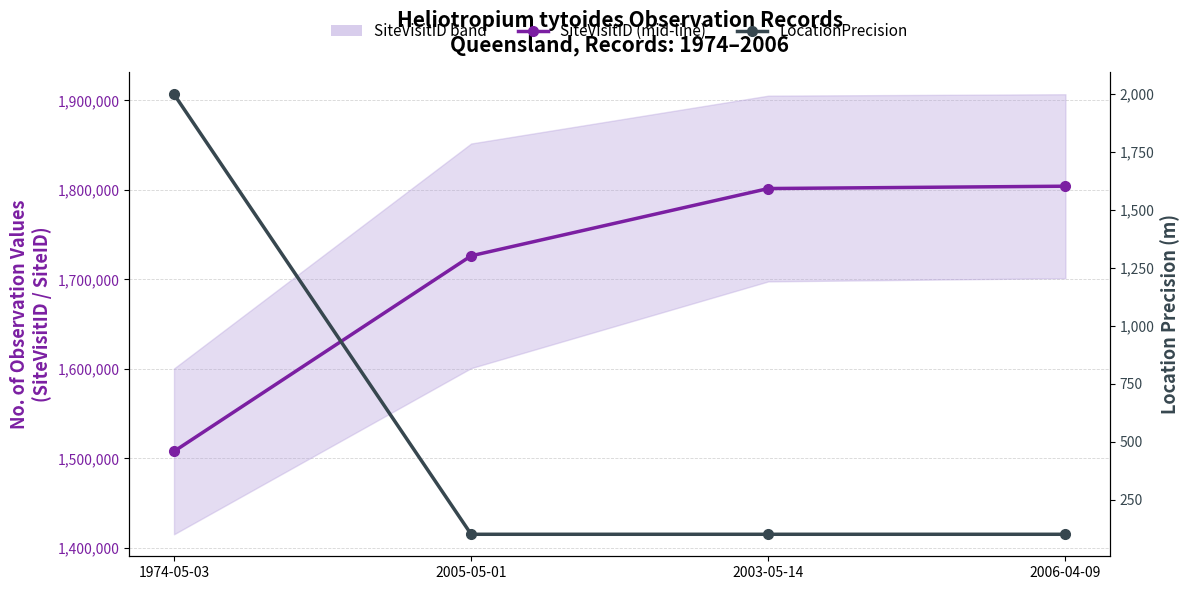

Which has a higher value, 2005-05-01 or 2006-04-09?

2006-04-09